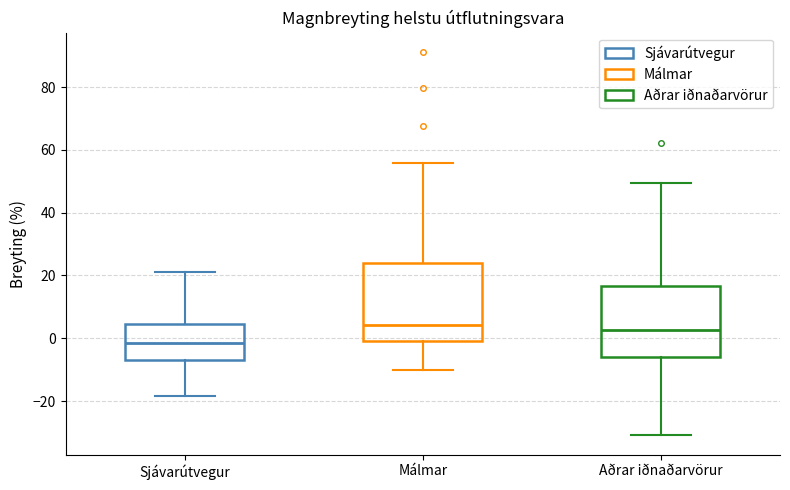

Where does the median line of the box for Málmar sit on the y-axis? The values are not printed on the chart, so give them approximately, as read against the axis.

4